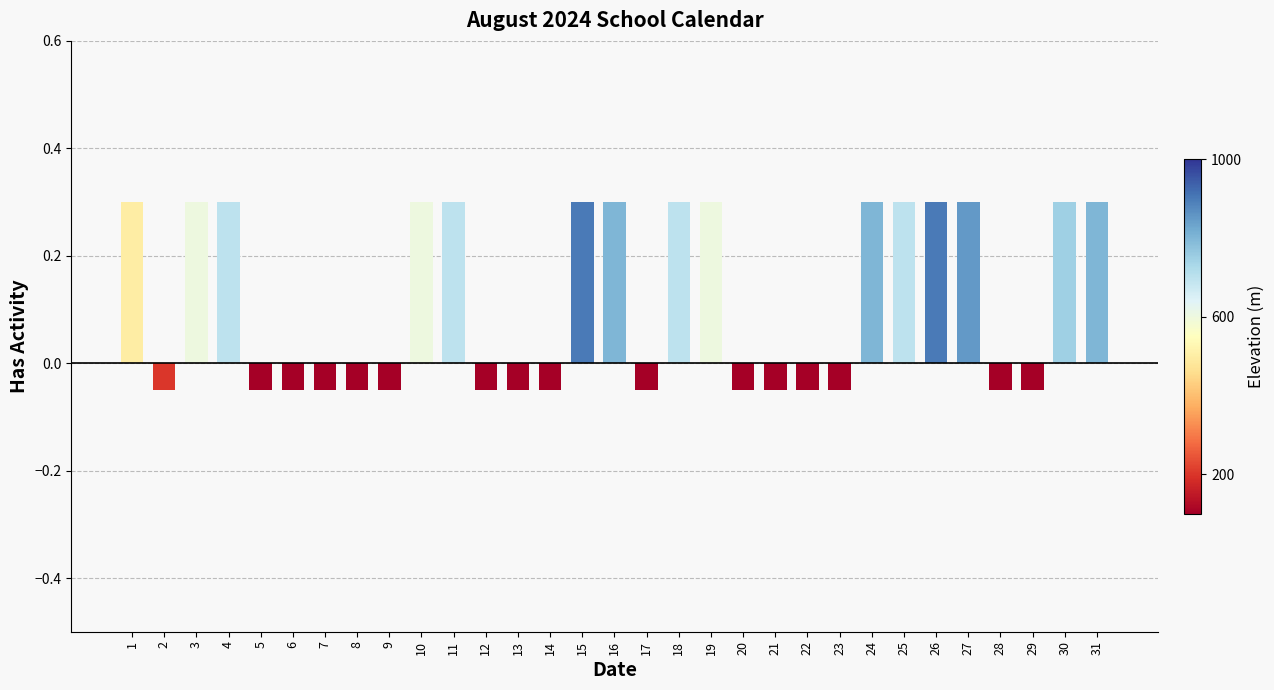

How many values are below zero?

16